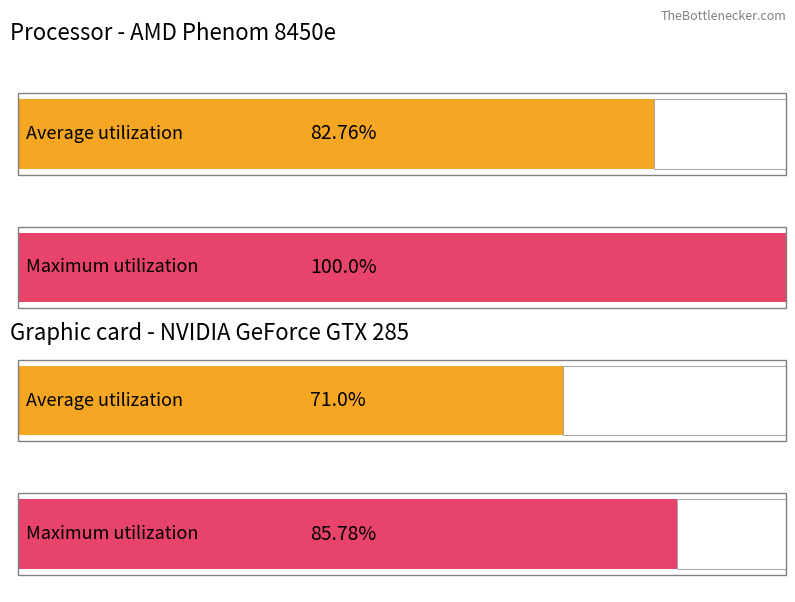

How many bars are there in each group?

2